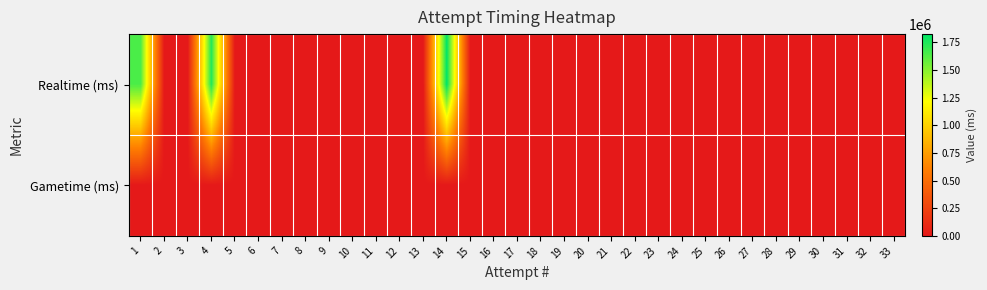

How many data points does each series have?

33